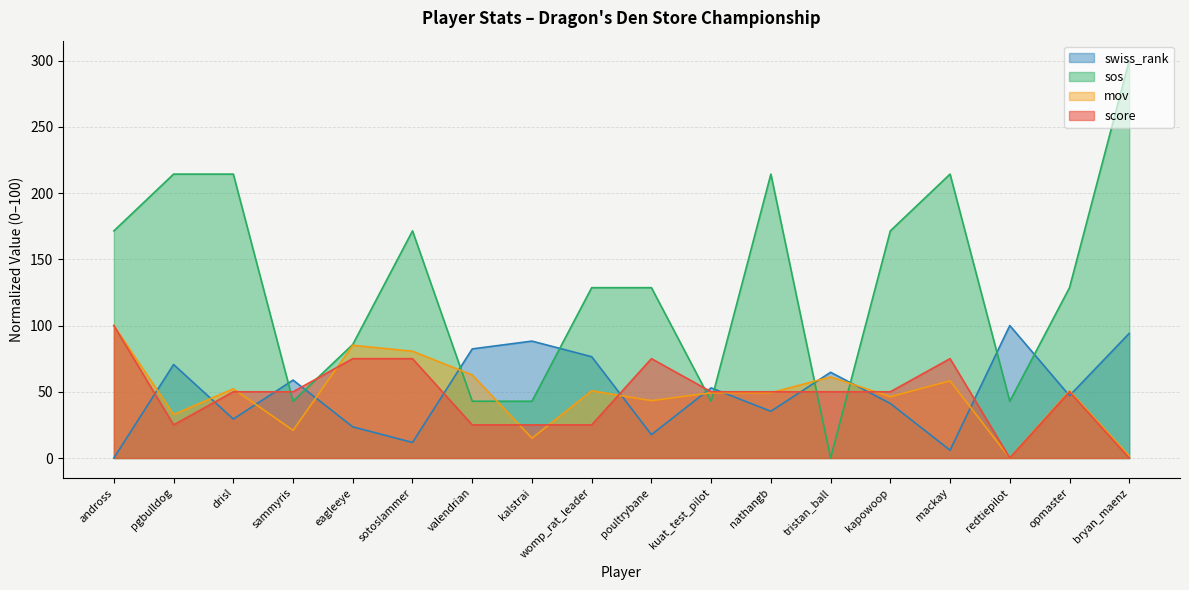

Which series ends up on top after the final intersection of swiss_rank and sos?

sos